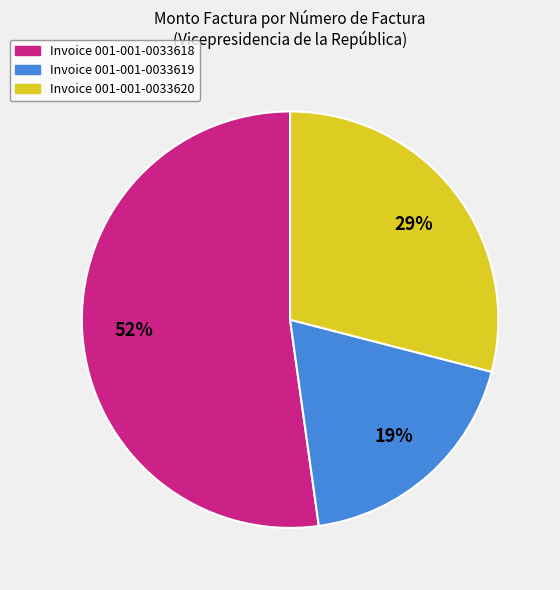

Do Invoice 001-001-0033620 and Invoice 001-001-0033619 together represent more than half of the pie?

No